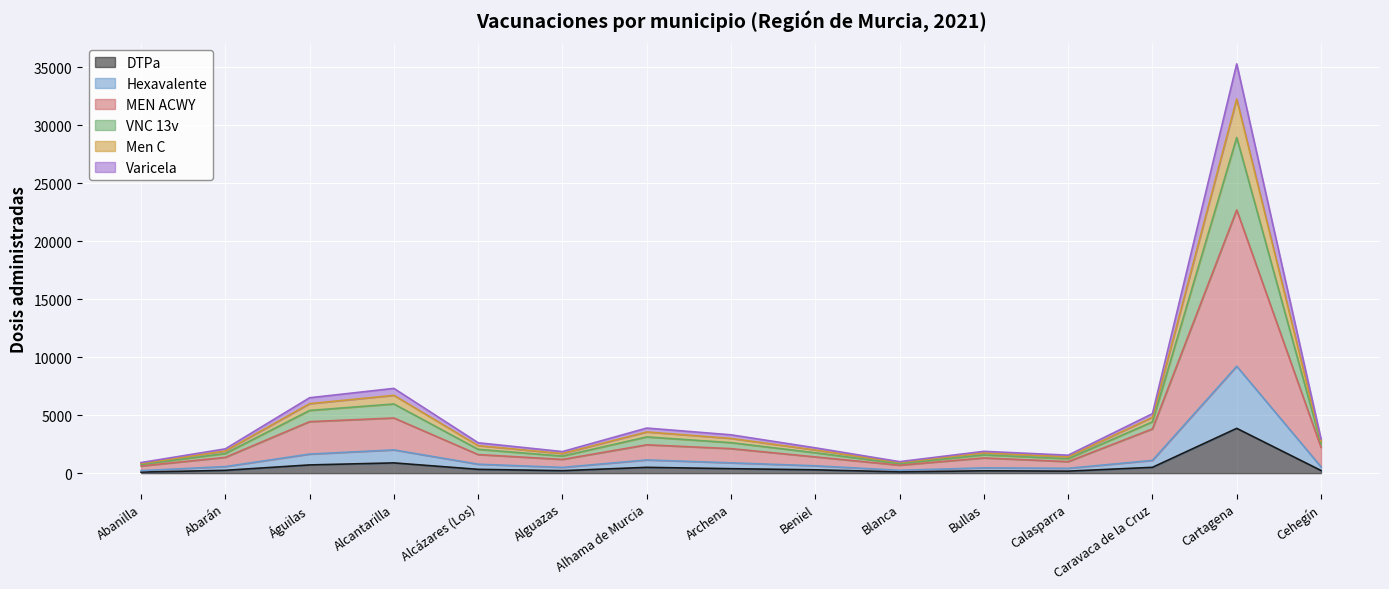

What is the highest value of the DTPa series?

3859